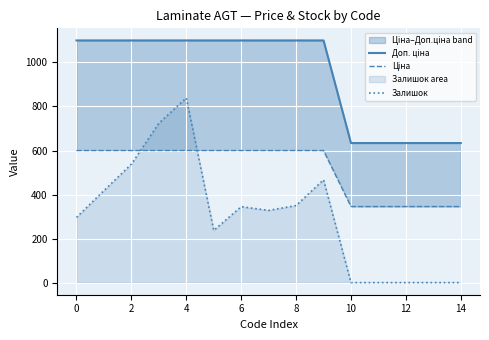

The value of Залишок at 2 is 273.9. True or false?

False